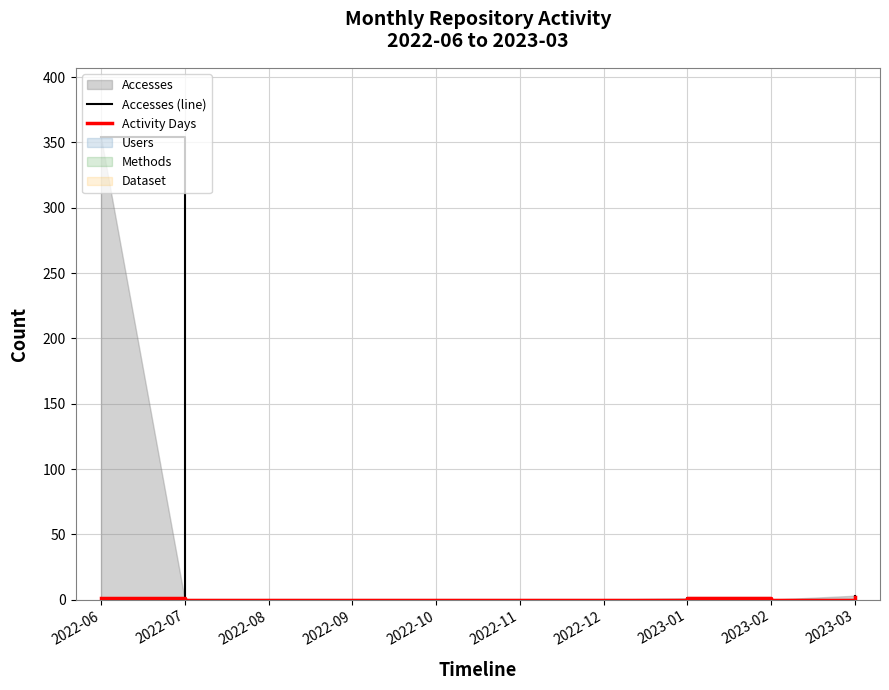

True or false: Activity Days has a value of 0 at 2022-11.

True